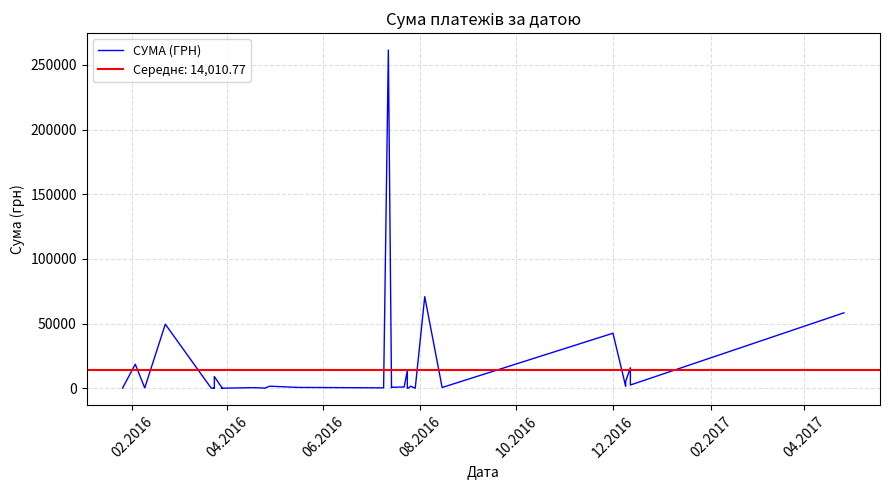

What is the greatest value displayed?

261422.7